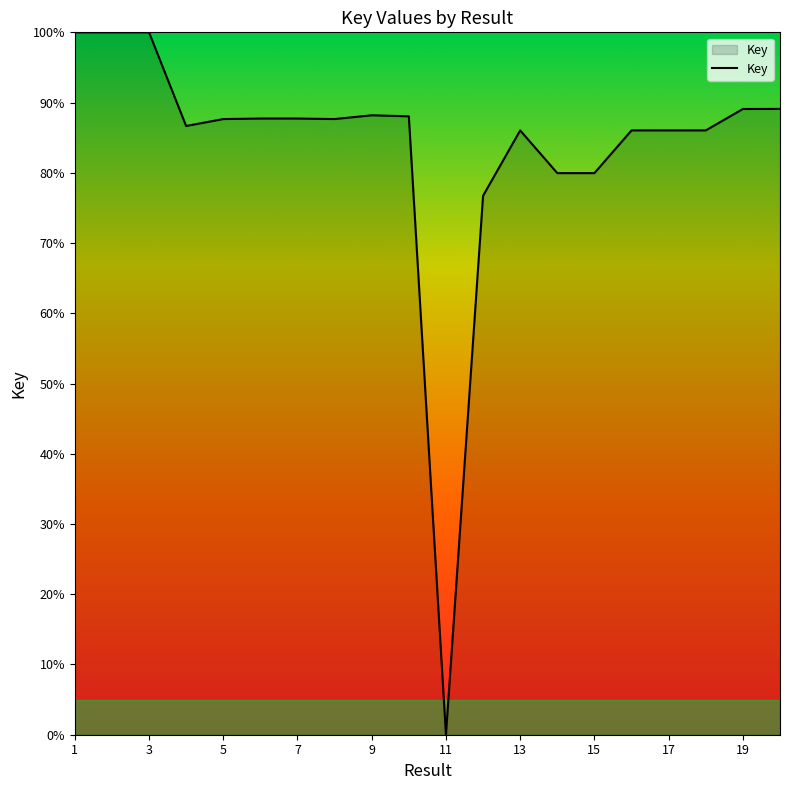

What is the difference between the maximum and minimum values?

100.0